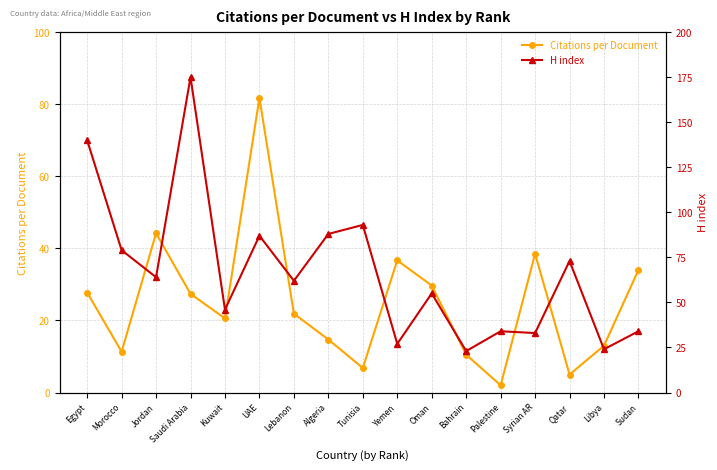

Reading left to right, extract all data points from this chart.

Citations per Document: Egypt=27.7	Morocco=11.3	Jordan=44.2	Saudi Arabia=27.4	Kuwait=20.6	UAE=81.8	Lebanon=21.9	Algeria=14.7	Tunisia=6.8	Yemen=36.7	Oman=29.7	Bahrain=10.5	Palestine=2.0	Syrian AR=38.5	Qatar=5.0	Libya=13.0	Sudan=34.0
H index: Egypt=140.0	Morocco=79.0	Jordan=64.0	Saudi Arabia=175.0	Kuwait=46.0	UAE=87.0	Lebanon=62.0	Algeria=88.0	Tunisia=93.0	Yemen=27.0	Oman=55.0	Bahrain=23.0	Palestine=34.0	Syrian AR=33.0	Qatar=73.0	Libya=24.0	Sudan=34.0